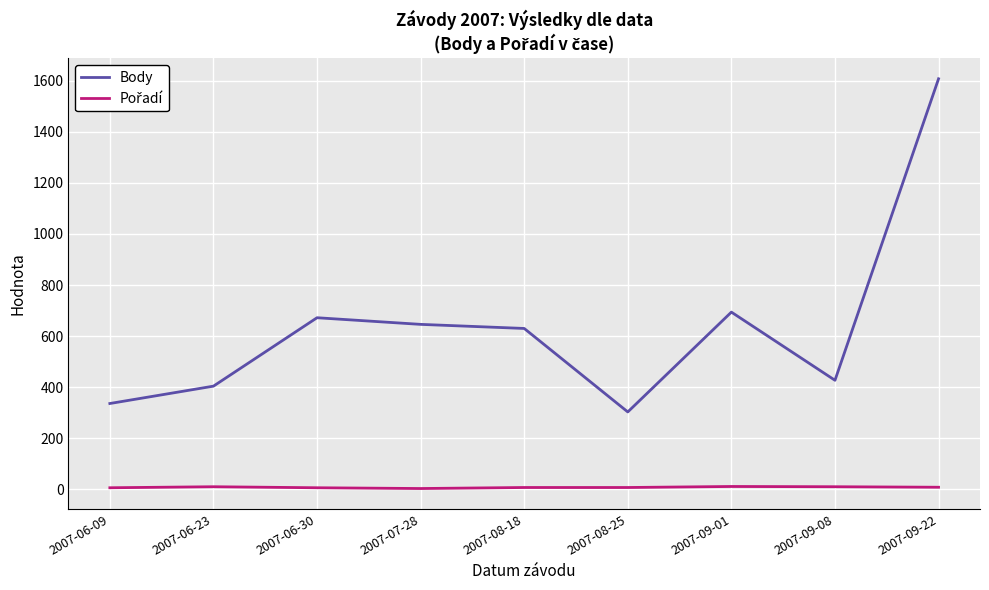

What is the maximum value for Body?

1608